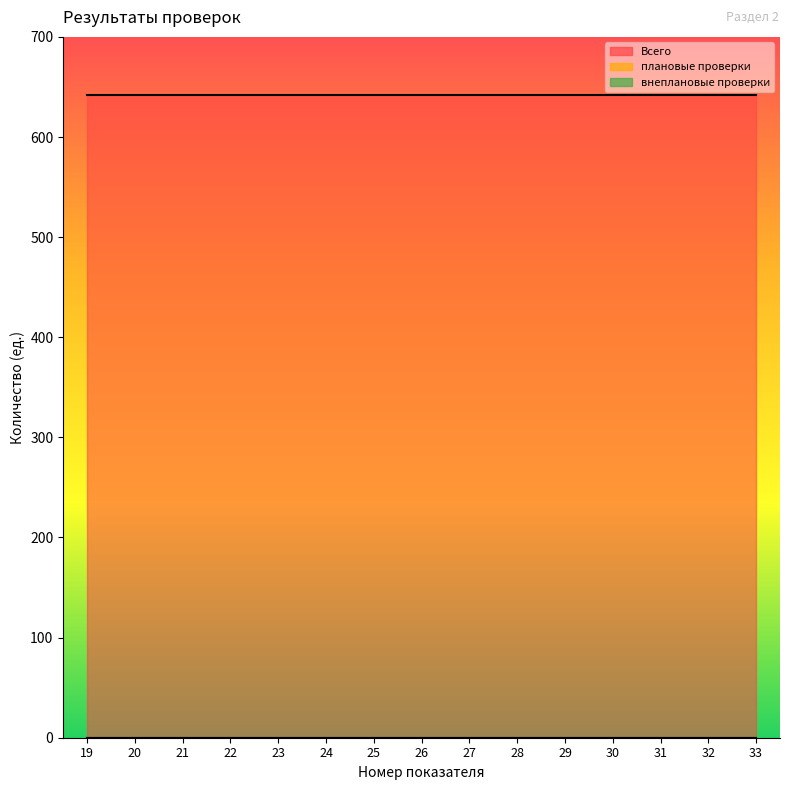

True or false: Всего has a value of 1093 at 23.

False